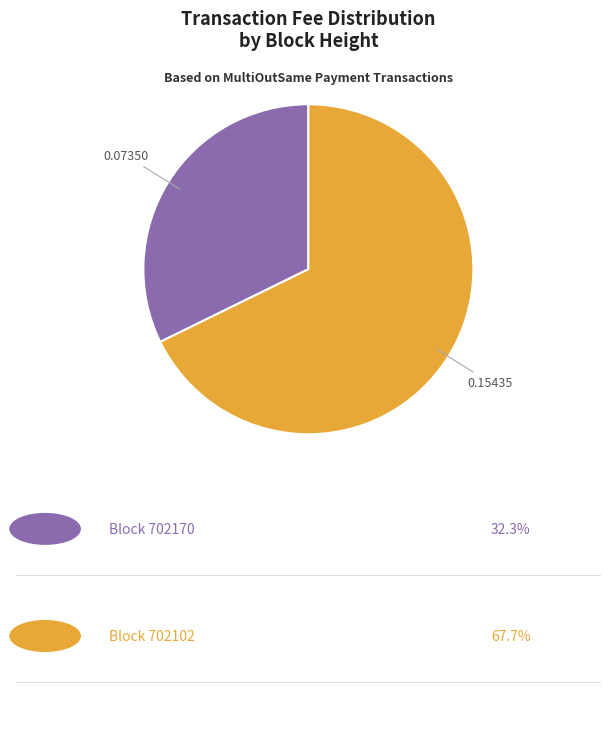

How many slices are in this pie chart?

2